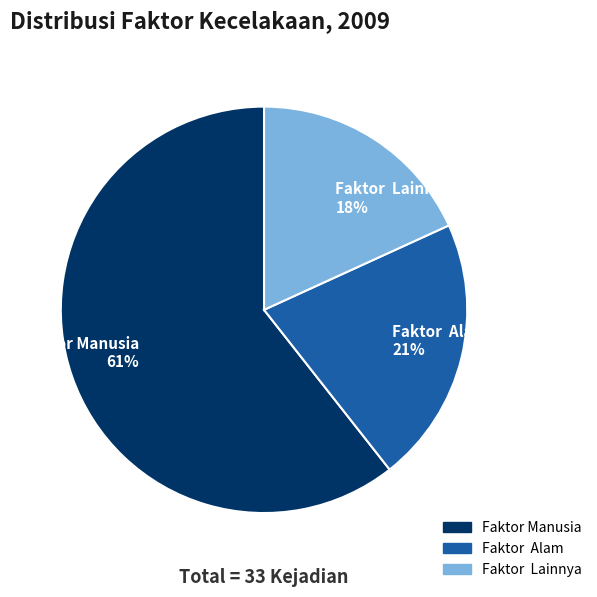

True or false: Faktor Manusia accounts for 49% of the total.

False